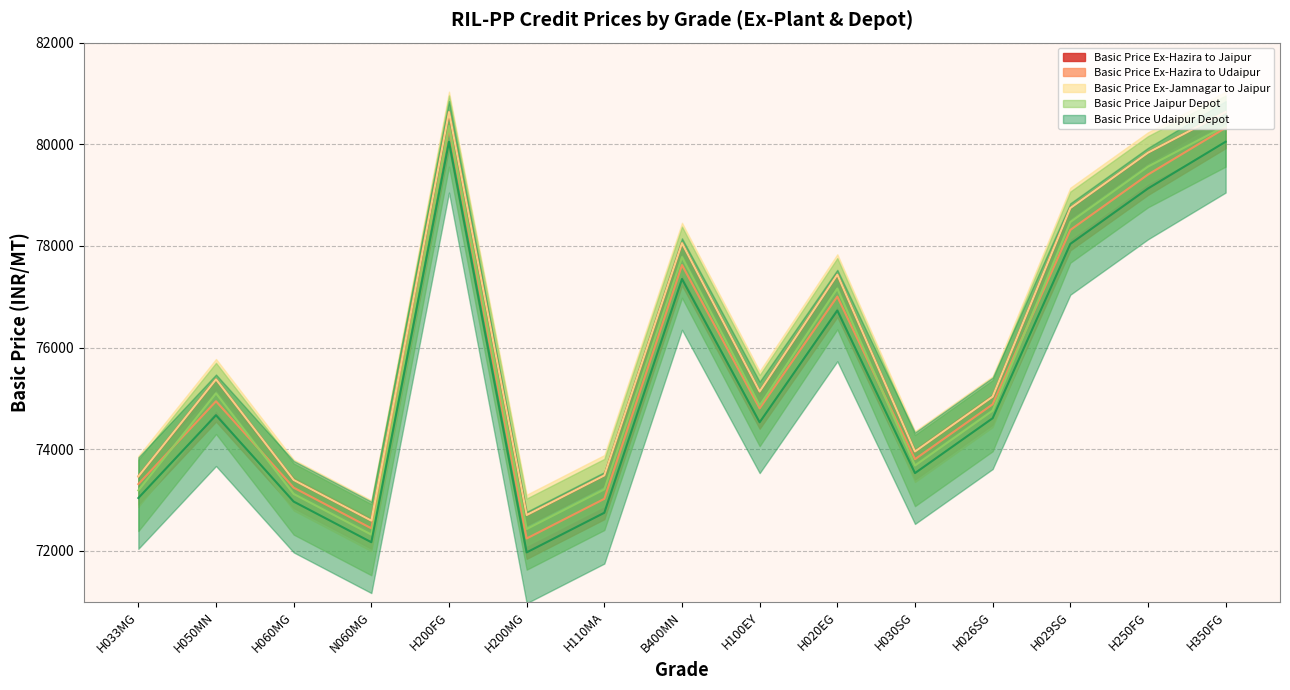

What is the difference between the highest and lowest values at H020EG?

705